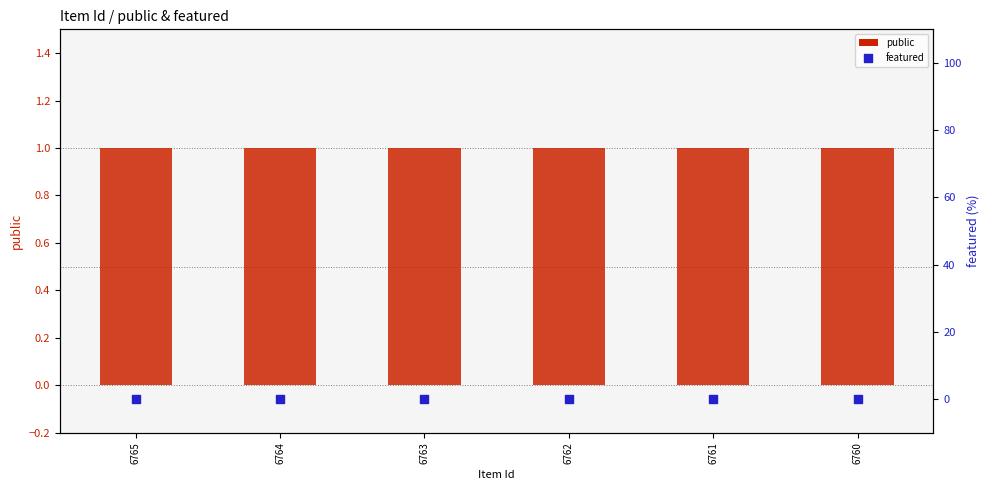

At which category is the sum across all series the highest?

6765